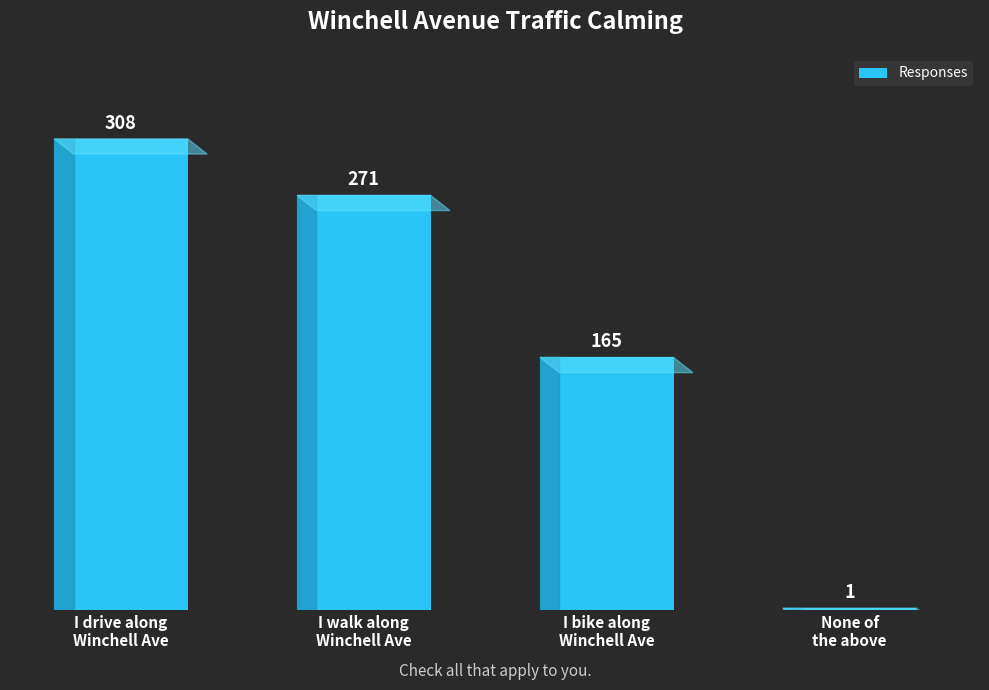

True or false: the data shows 308 at I drive along
Winchell Ave.

True